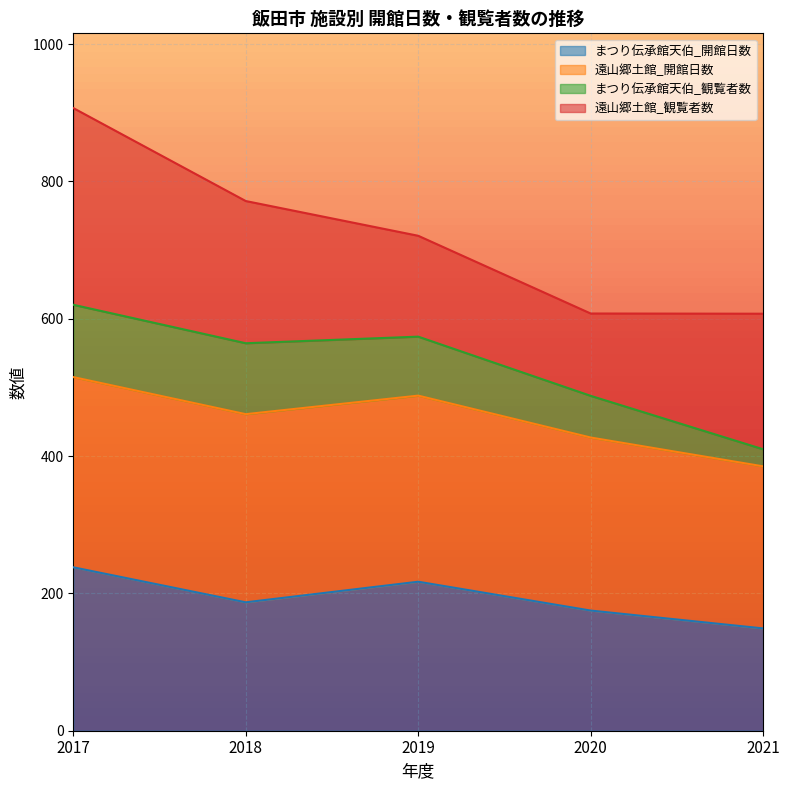

What is the value of the まつり伝承館天伯_開館日数 point at the 4th from the left?

175.0